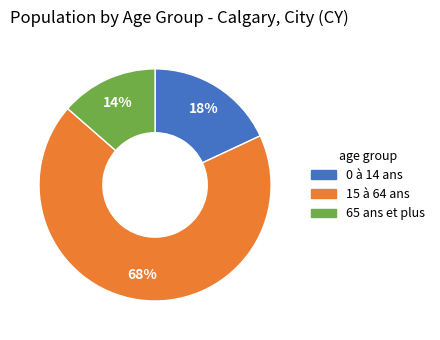

To the nearest percent, what percentage of the pie is 65 ans et plus?

14%